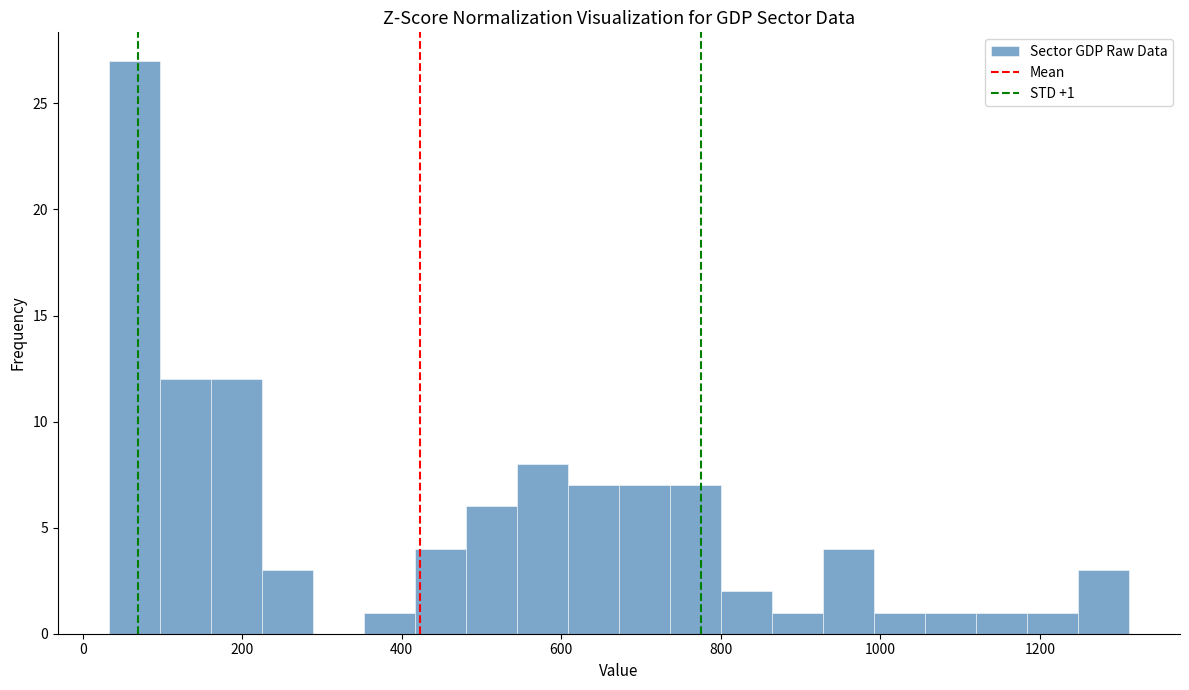

Around what value on the x-axis is the tallest bar? Give the approximate position of its centre, as read against the axis.

60